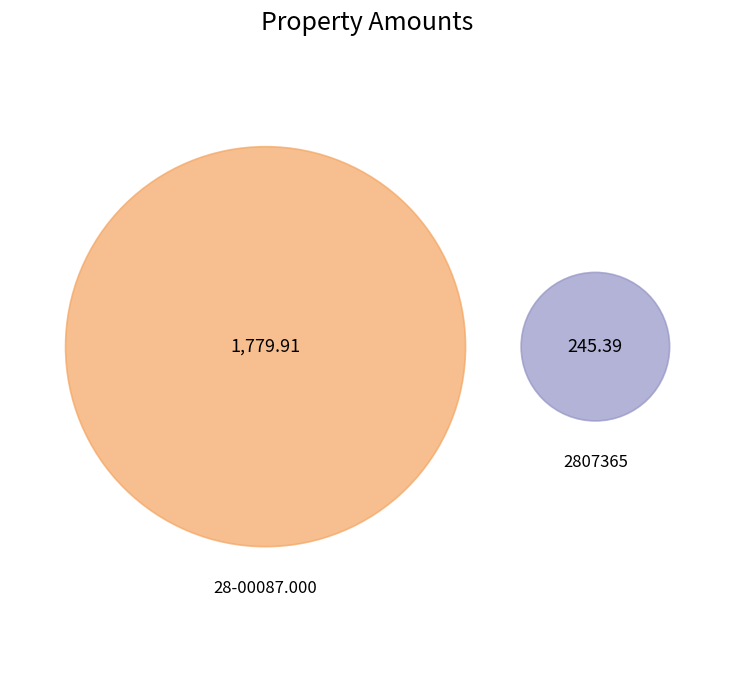

What is the total percentage of 2807365 and 28-00087.000?

100.0%